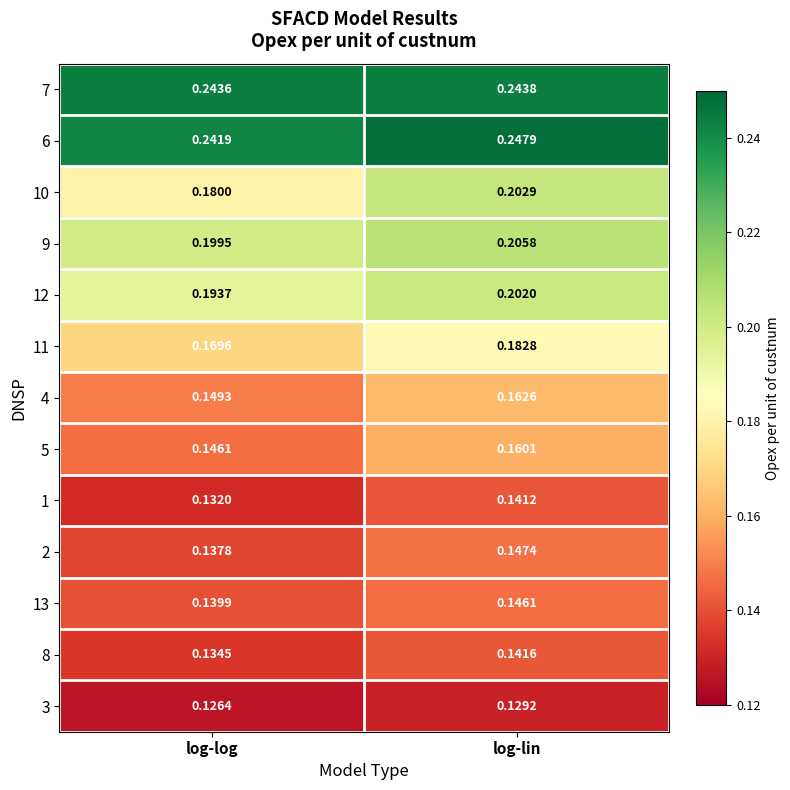

Which series has the largest range (max minus min)?

10